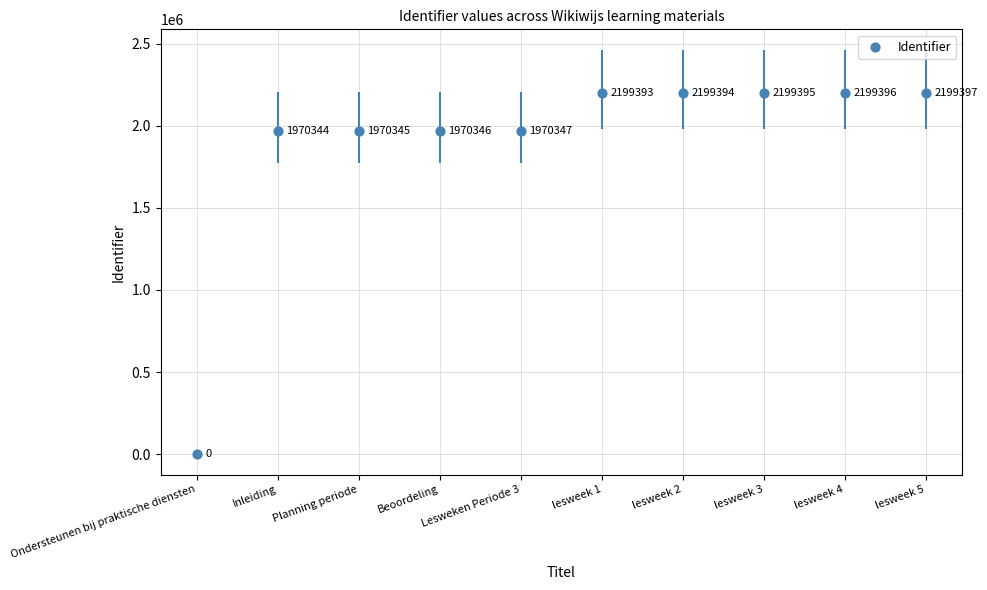

Approximately how many times larger is the value at lesweek 1 compared to Beoordeling?

1.1